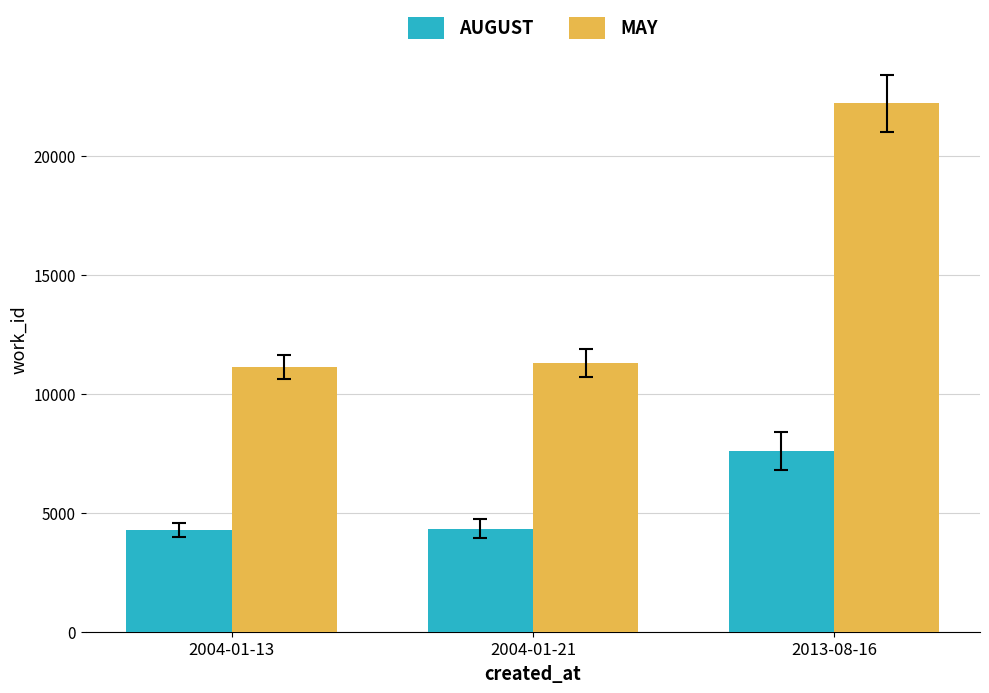

How many series are shown in this chart?

2